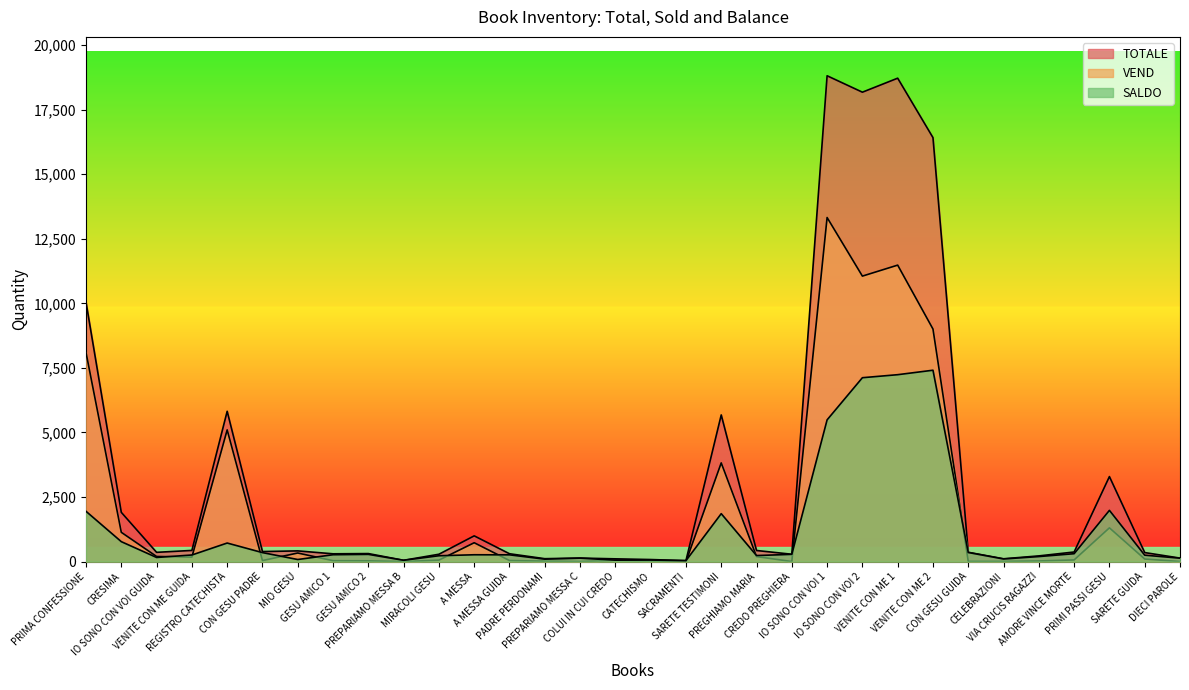

How many categories are shown in the chart?

32